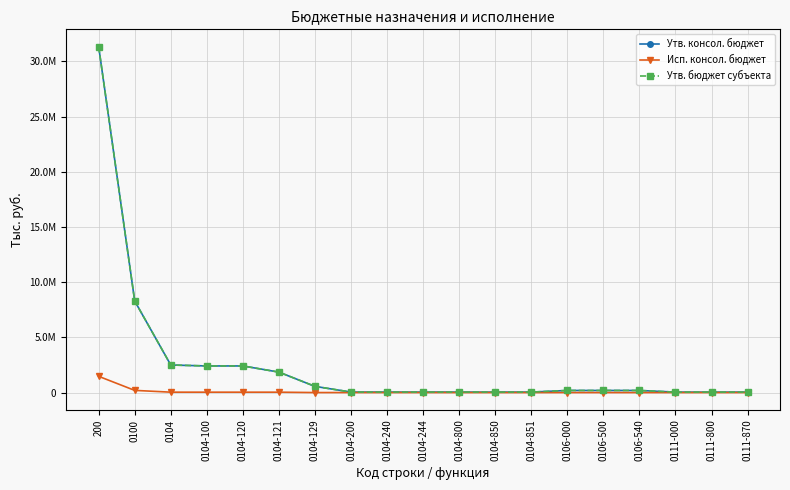

True or false: Утв. консол. бюджет and Исп. консол. бюджет intersect in this chart.

False